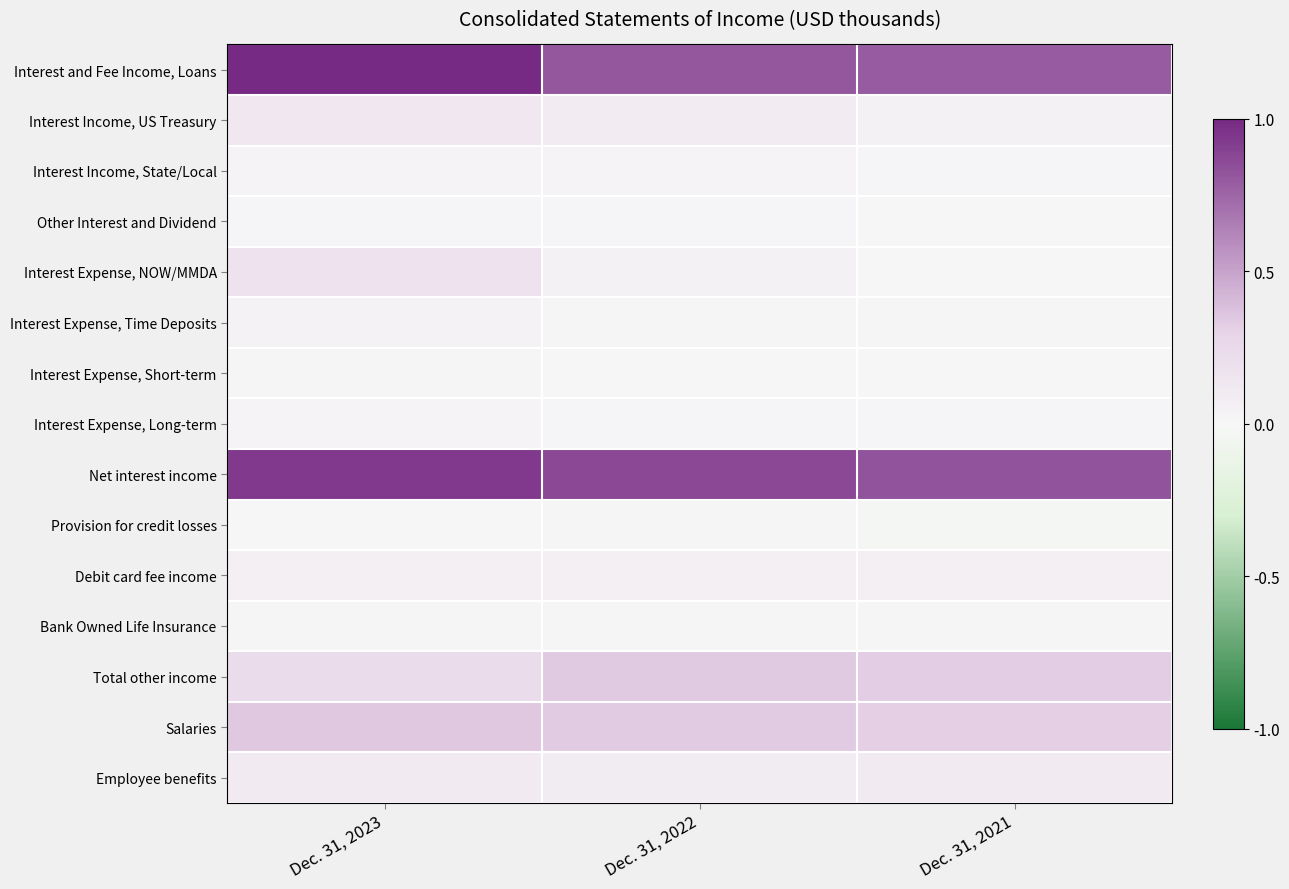

Reading left to right, list all the values displayed in this chart.

Interest and Fee Income, Loans: Dec. 31, 2023=1.0	Dec. 31, 2022=0.8	Dec. 31, 2021=0.8
Interest Income, US Treasury: Dec. 31, 2023=0.1	Dec. 31, 2022=0.1	Dec. 31, 2021=0.0
Interest Income, State/Local: Dec. 31, 2023=0.0	Dec. 31, 2022=0.0	Dec. 31, 2021=0.0
Other Interest and Dividend: Dec. 31, 2023=0.0	Dec. 31, 2022=0.0	Dec. 31, 2021=0.0
Interest Expense, NOW/MMDA: Dec. 31, 2023=0.2	Dec. 31, 2022=0.0	Dec. 31, 2021=0.0
Interest Expense, Time Deposits: Dec. 31, 2023=0.0	Dec. 31, 2022=0.0	Dec. 31, 2021=0.0
Interest Expense, Short-term: Dec. 31, 2023=0.0	Dec. 31, 2022=0.0	Dec. 31, 2021=0.0
Interest Expense, Long-term: Dec. 31, 2023=0.0	Dec. 31, 2022=0.0	Dec. 31, 2021=0.0
Net interest income: Dec. 31, 2023=0.9	Dec. 31, 2022=0.9	Dec. 31, 2021=0.8
Provision for credit losses: Dec. 31, 2023=0.0	Dec. 31, 2022=0.0	Dec. 31, 2021=-0.0
Debit card fee income: Dec. 31, 2023=0.1	Dec. 31, 2022=0.1	Dec. 31, 2021=0.1
Bank Owned Life Insurance: Dec. 31, 2023=0.0	Dec. 31, 2022=0.0	Dec. 31, 2021=0.0
Total other income: Dec. 31, 2023=0.2	Dec. 31, 2022=0.3	Dec. 31, 2021=0.3
Salaries: Dec. 31, 2023=0.3	Dec. 31, 2022=0.3	Dec. 31, 2021=0.3
Employee benefits: Dec. 31, 2023=0.1	Dec. 31, 2022=0.1	Dec. 31, 2021=0.1